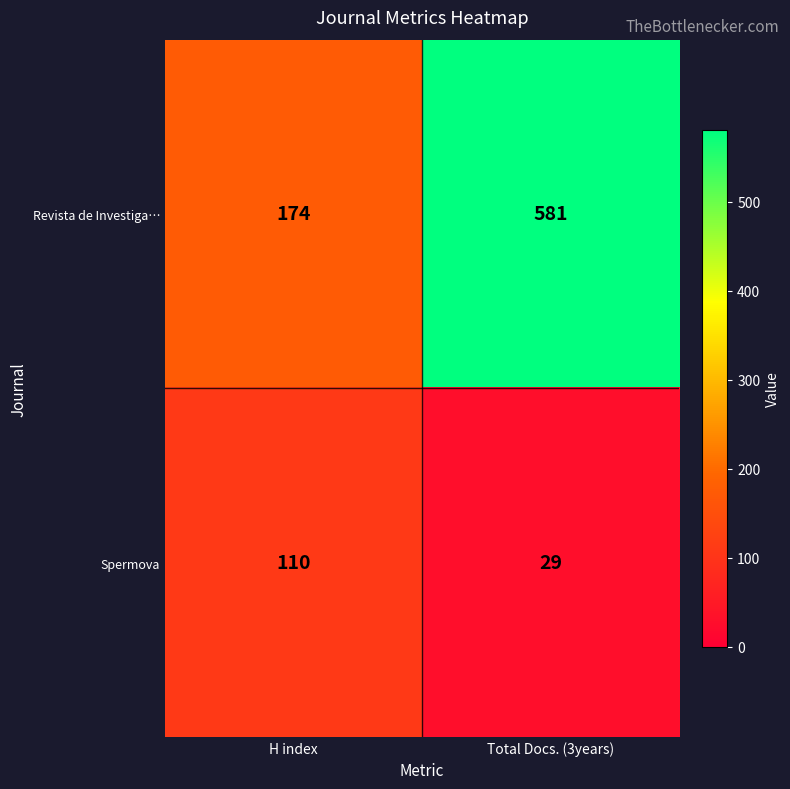

Which series has the largest total across all categories?

Revista de Investiga…